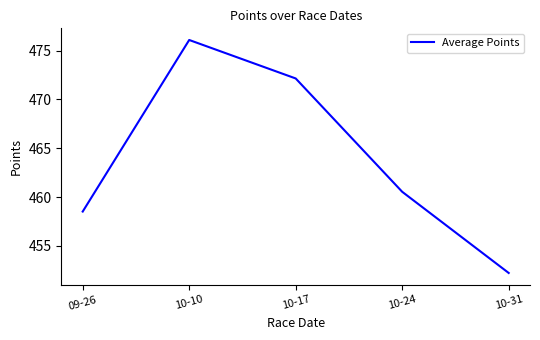

What position from the right is 10-24?

2